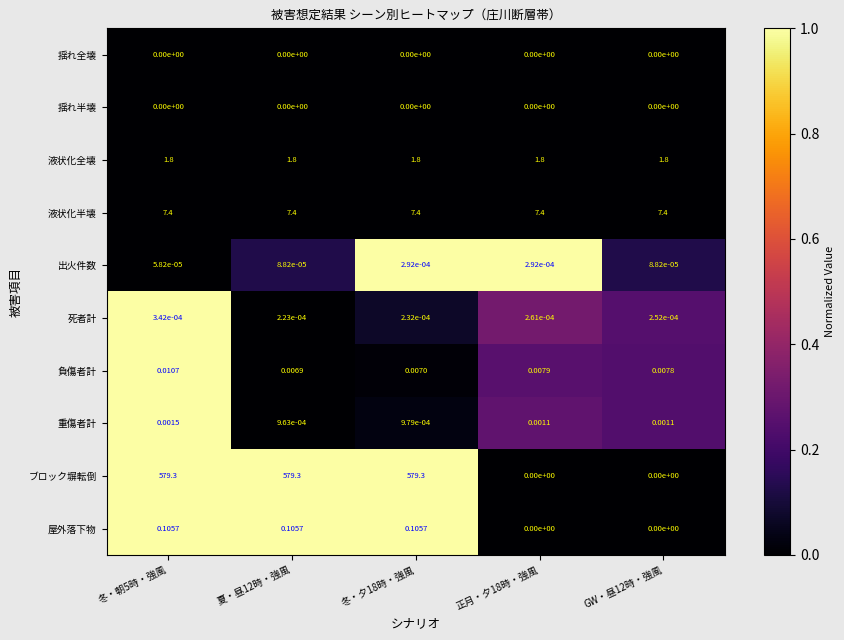

At which category is the sum across all series the highest?

冬・朝5時・強風